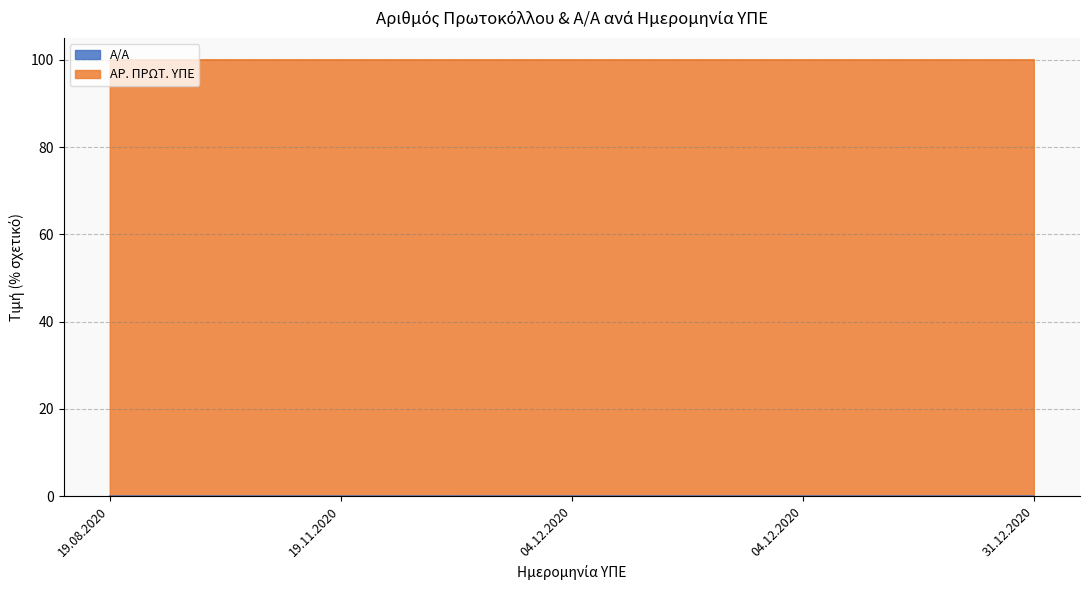

List the labels in order of value, smallest first.

19.08.2020, 19.11.2020, 04.12.2020, 04.12.2020, 31.12.2020